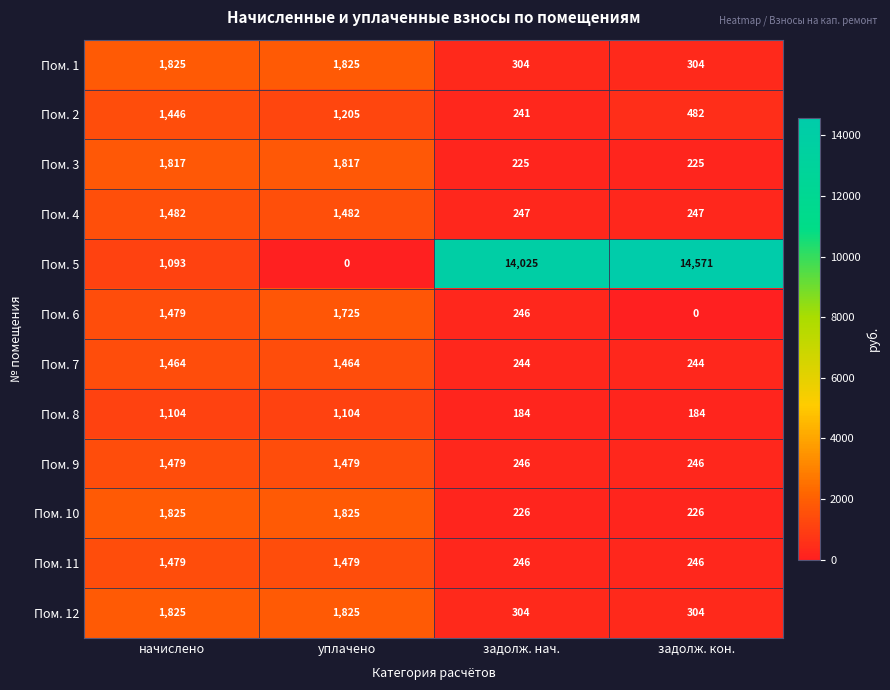

What is the difference between the maximum and minimum values in the Пом. 8 series?

920